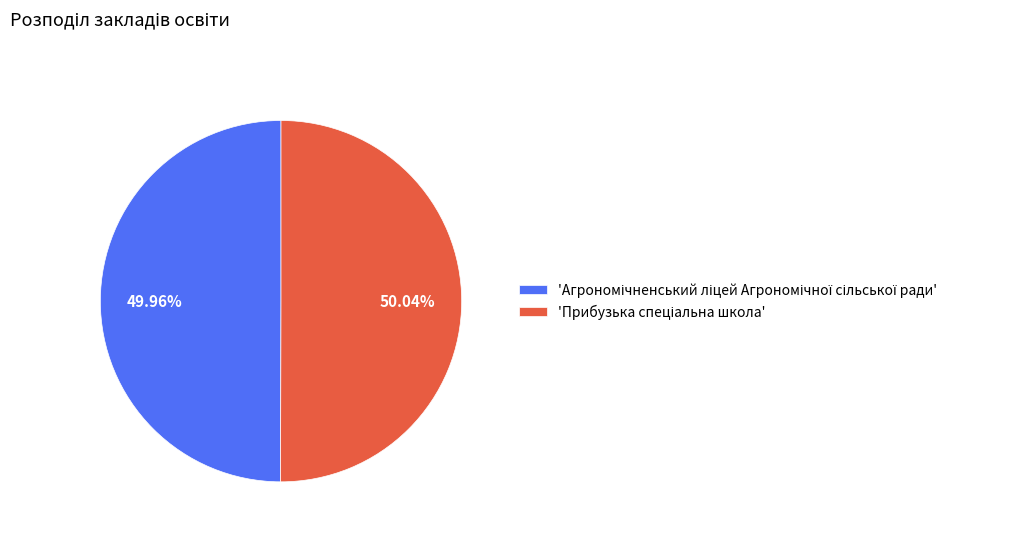

Is there a majority slice in this chart?

Yes